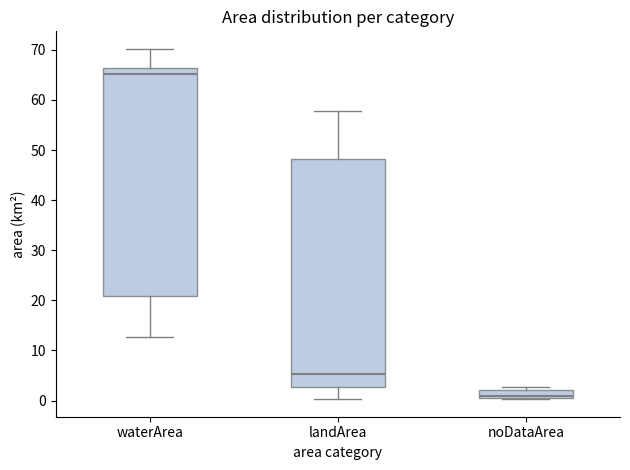

Which box's median line is the highest?

waterArea